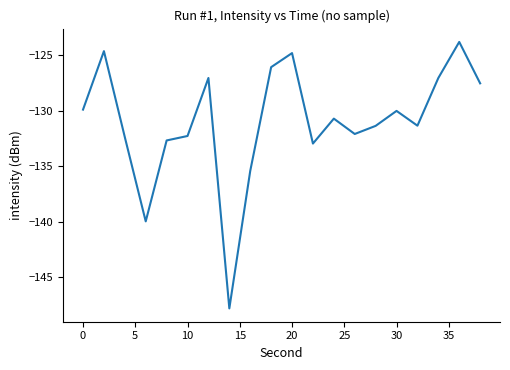

Reading left to right, extract all data points from this chart.

-129.9	-124.6	-132.4	-140.0	-132.7	-132.3	-127.0	-147.8	-135.4	-126.1	-124.8	-133.0	-130.7	-132.1	-131.4	-130.0	-131.4	-127.0	-123.8	-127.5